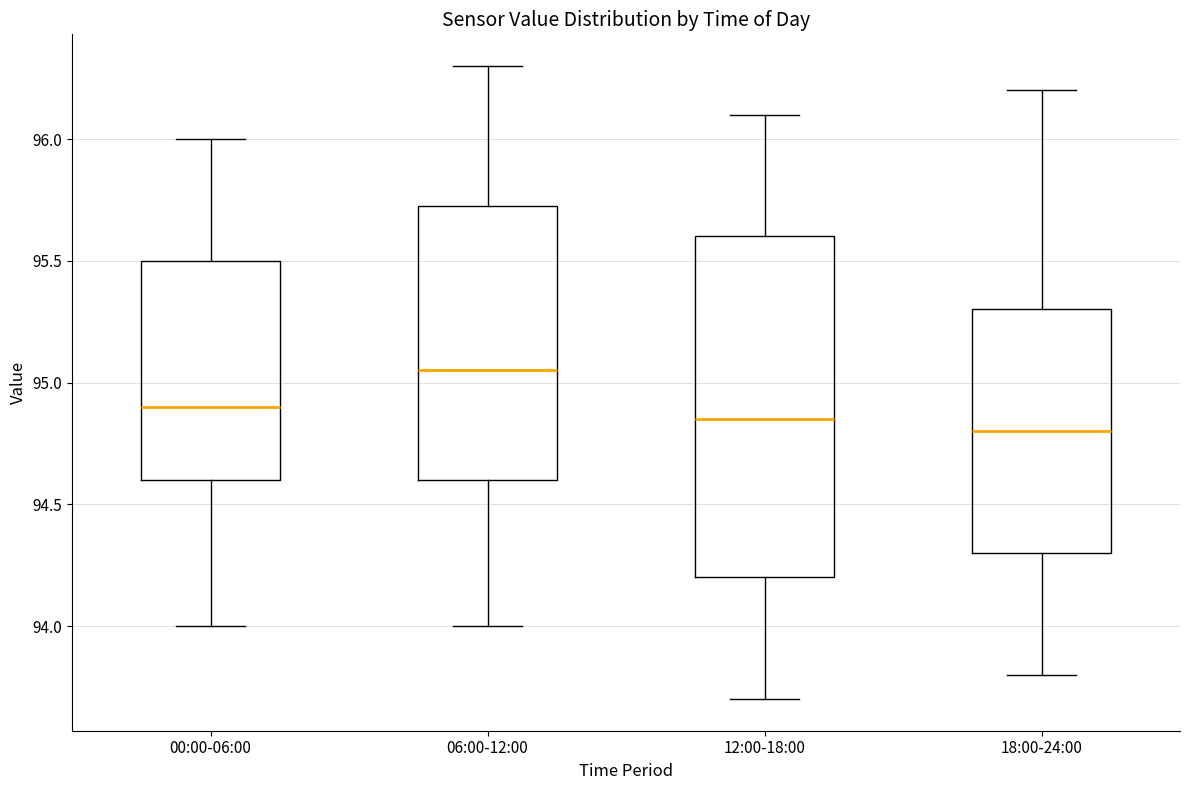

Reading left to right, transcribe this box plot: for each box, give where its median line is, the range the box spans, and where its two whiskers end, as read against the y-axis. The values are not printed on the chart, so give them approximately, as read against the axis.

00:00-06:00: median 94.90, box 94.60 to 95.50, whiskers 94.00 to 96.00
06:00-12:00: median 95.05, box 94.60 to 95.75, whiskers 94.00 to 96.30
12:00-18:00: median 94.85, box 94.20 to 95.60, whiskers 93.70 to 96.10
18:00-24:00: median 94.80, box 94.30 to 95.30, whiskers 93.80 to 96.20